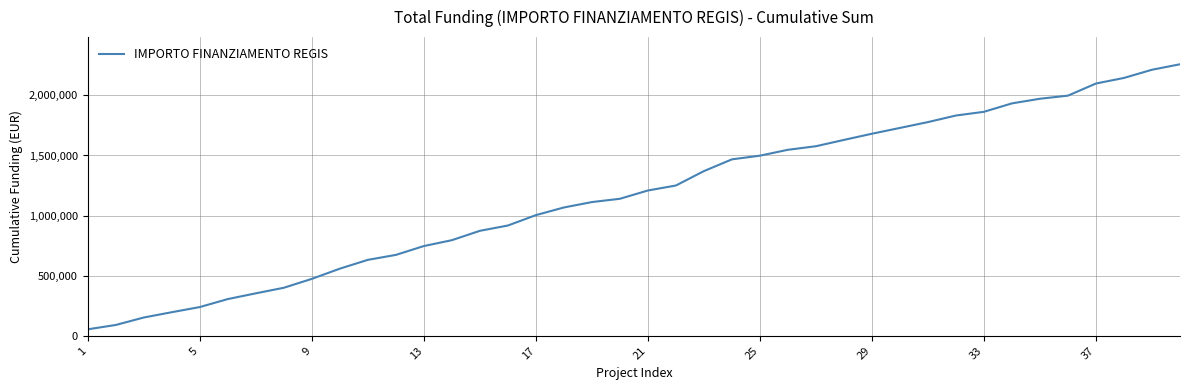

Is this an area chart (filled region under the line)?

No